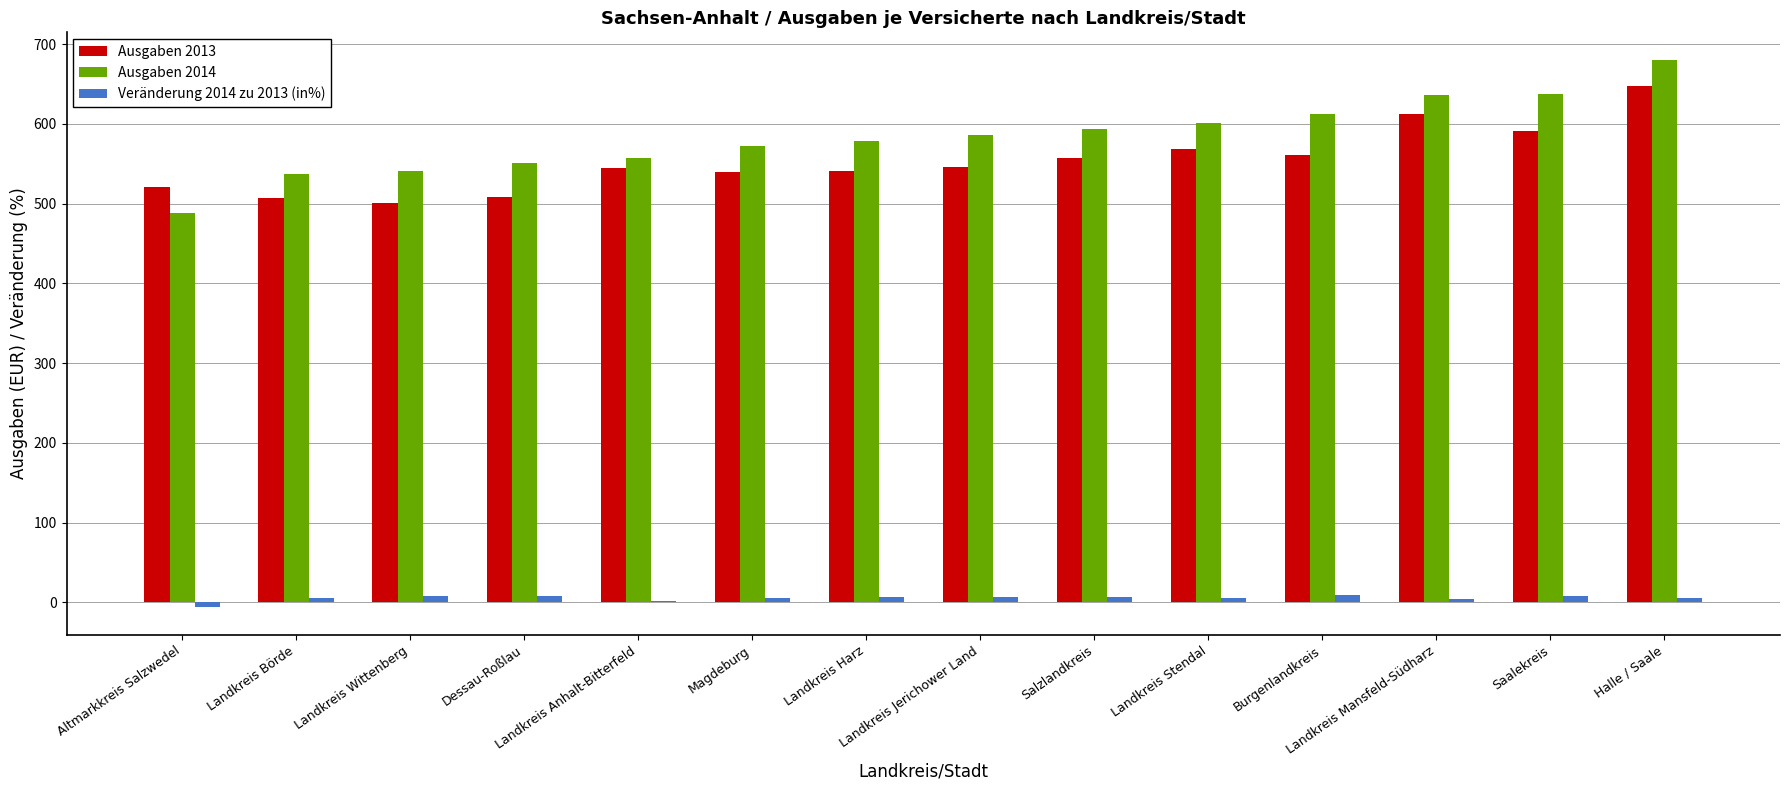

What is the approximate value of Ausgaben 2014 at Magdeburg?

572.2